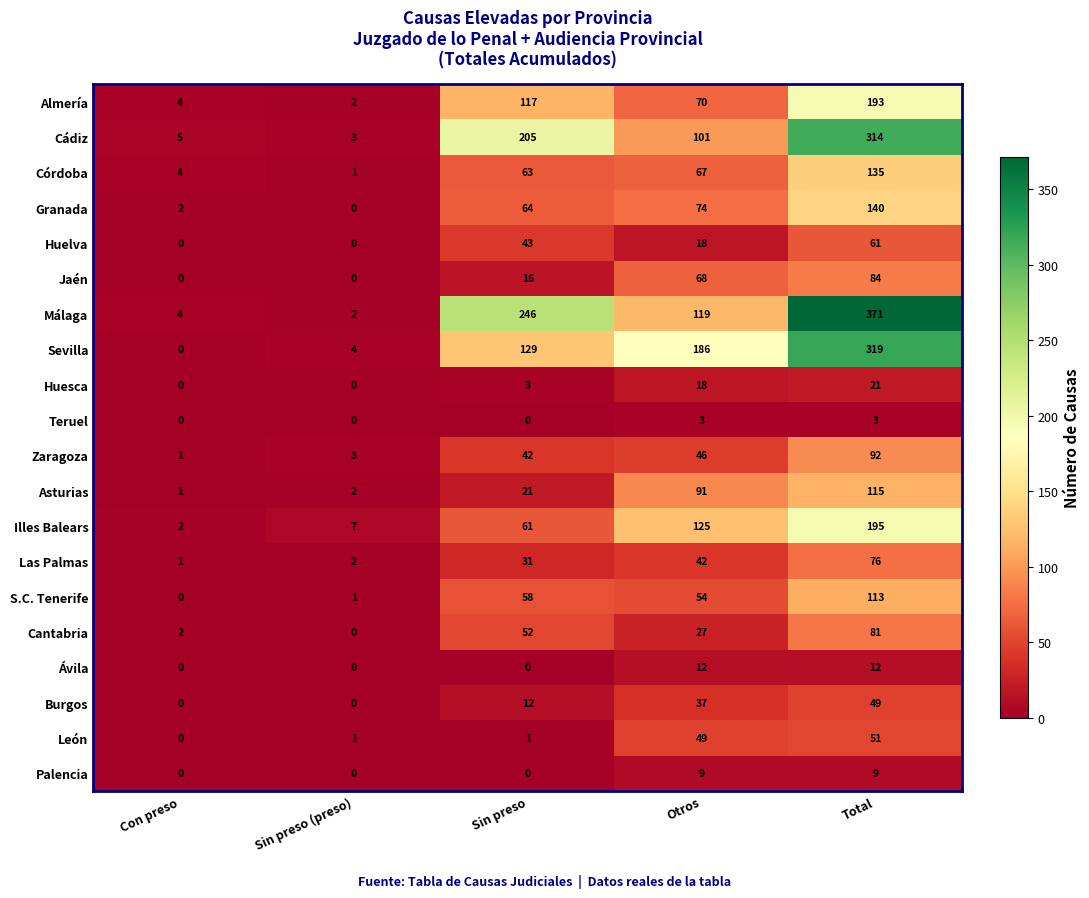

Where does the Cádiz series first go above 101?

Sin preso